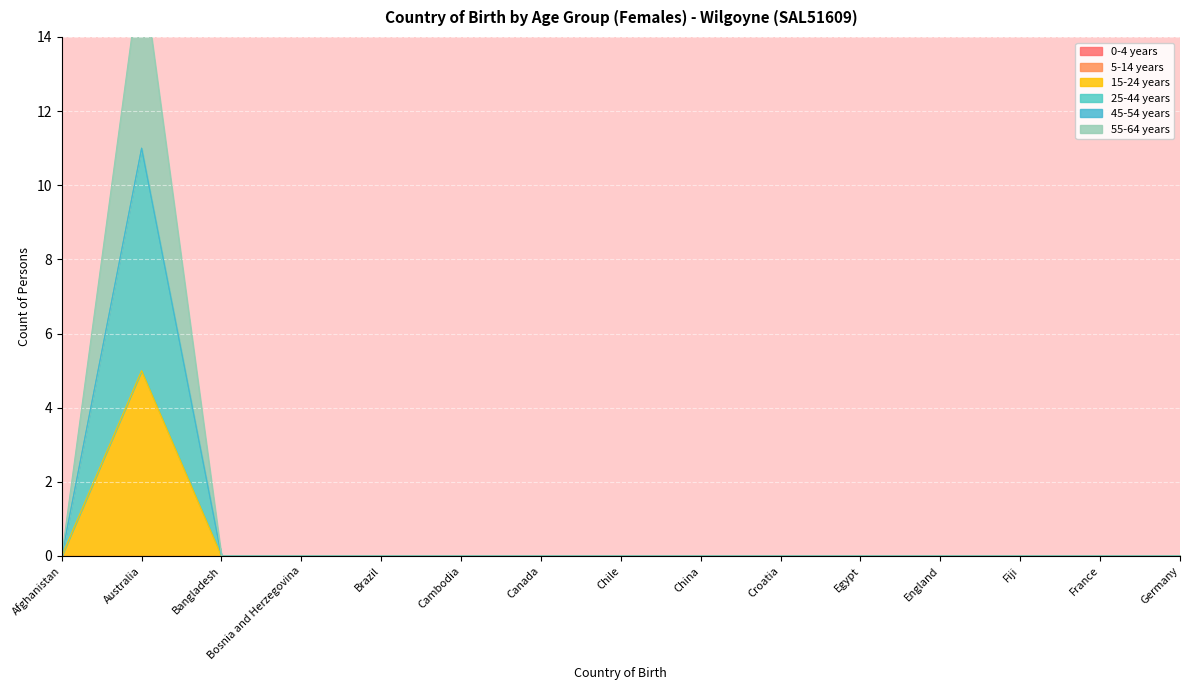

The value of 15-24 years at France is 3. True or false?

False